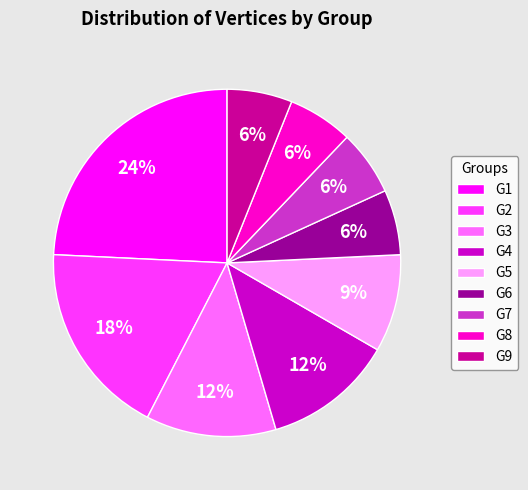

Is G1 the majority of the pie?

No